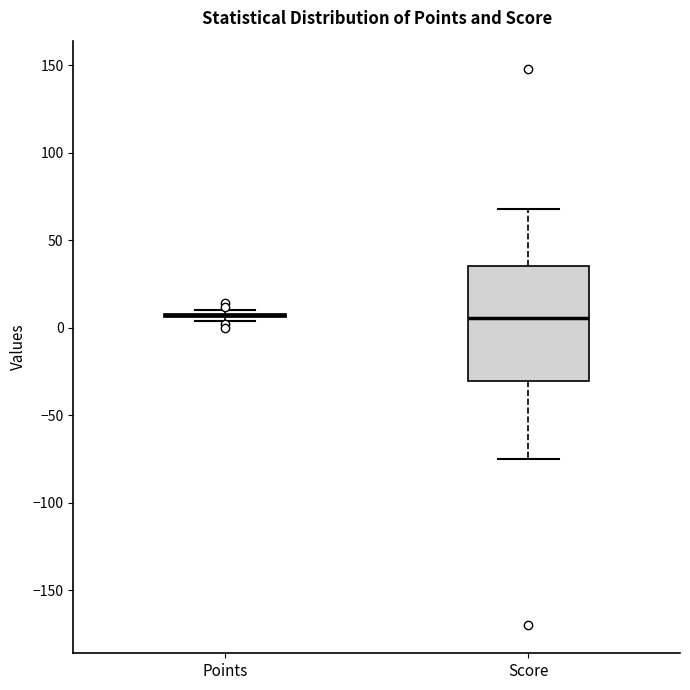

Which box is the tallest, from its lower edge to its upper edge?

Score